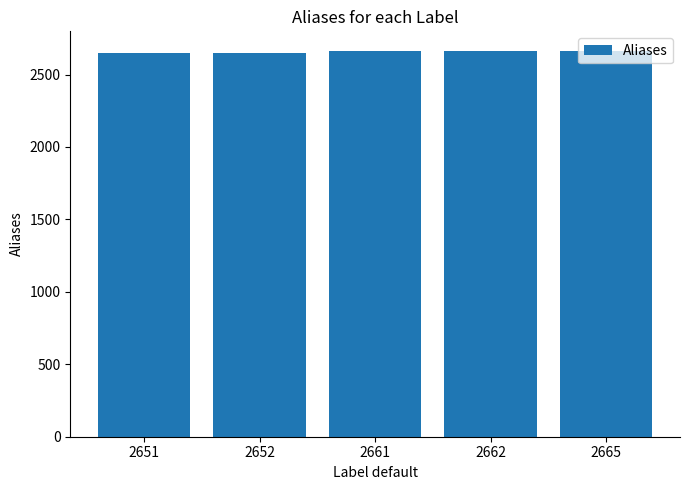

Are the bars grouped side by side (vs. stacked)?

No